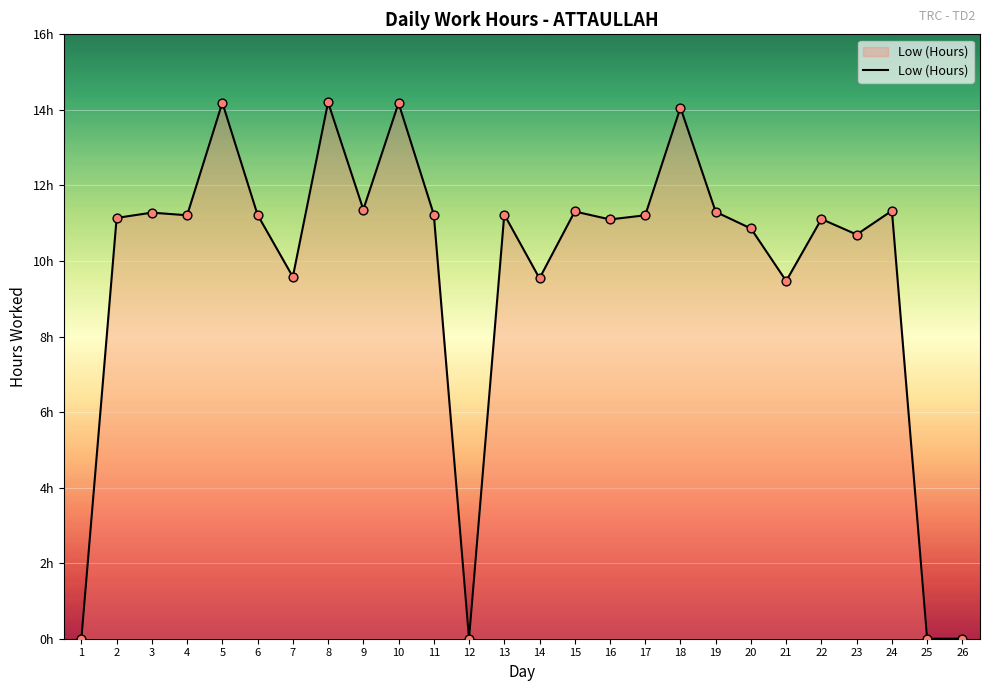

Does the chart have visible grid lines?

Yes